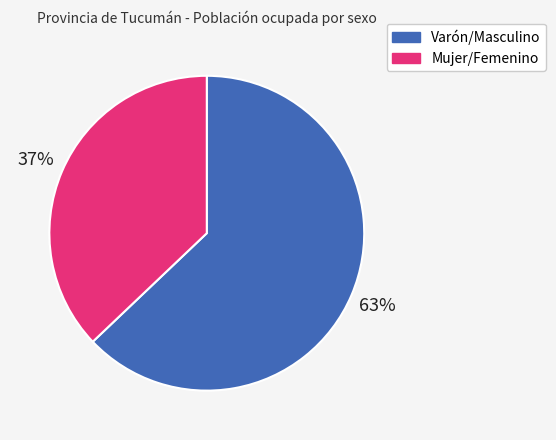

Count the number of slices in the pie.

2